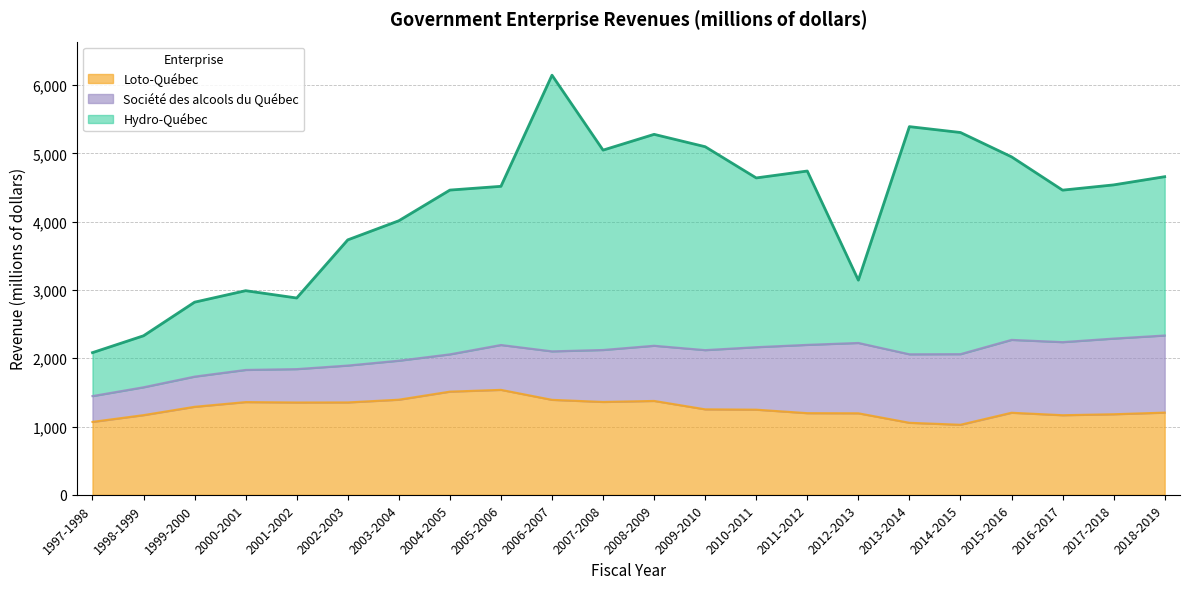

Which has a higher value, 2018-2019 or 2005-2006?

2005-2006